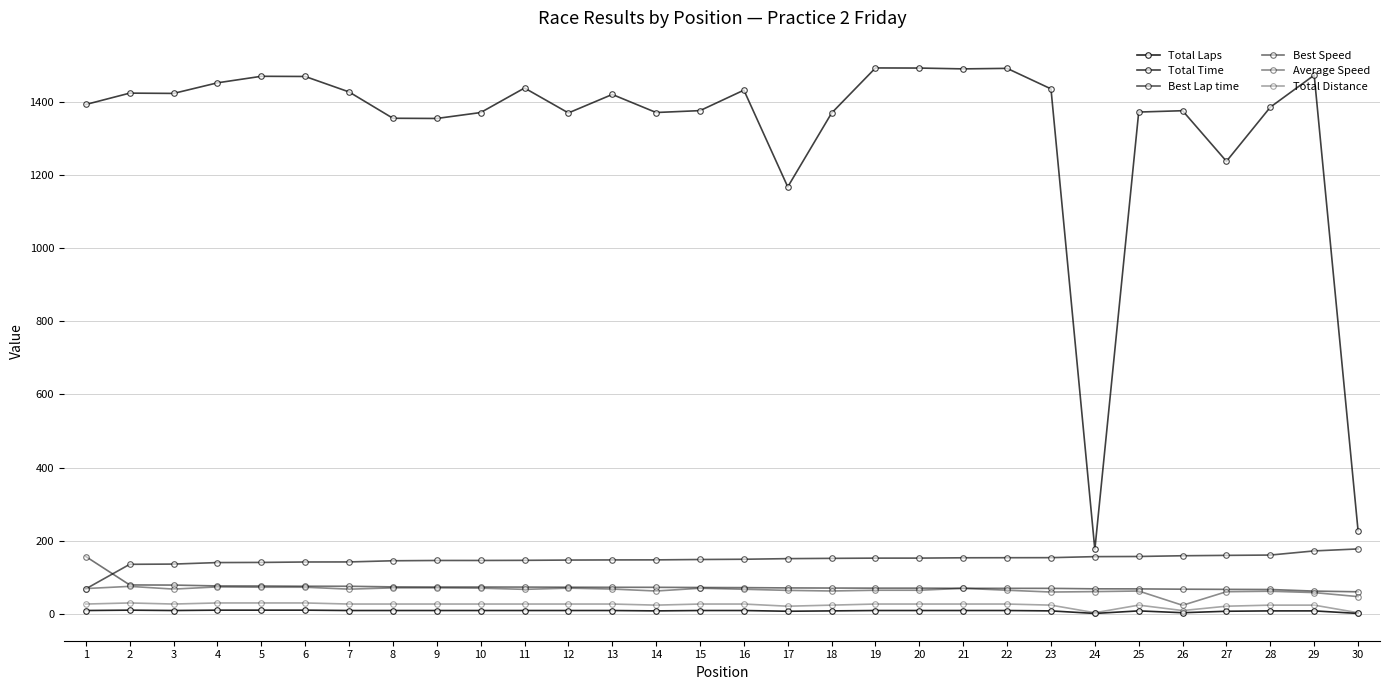

How many lines are shown in the chart?

6